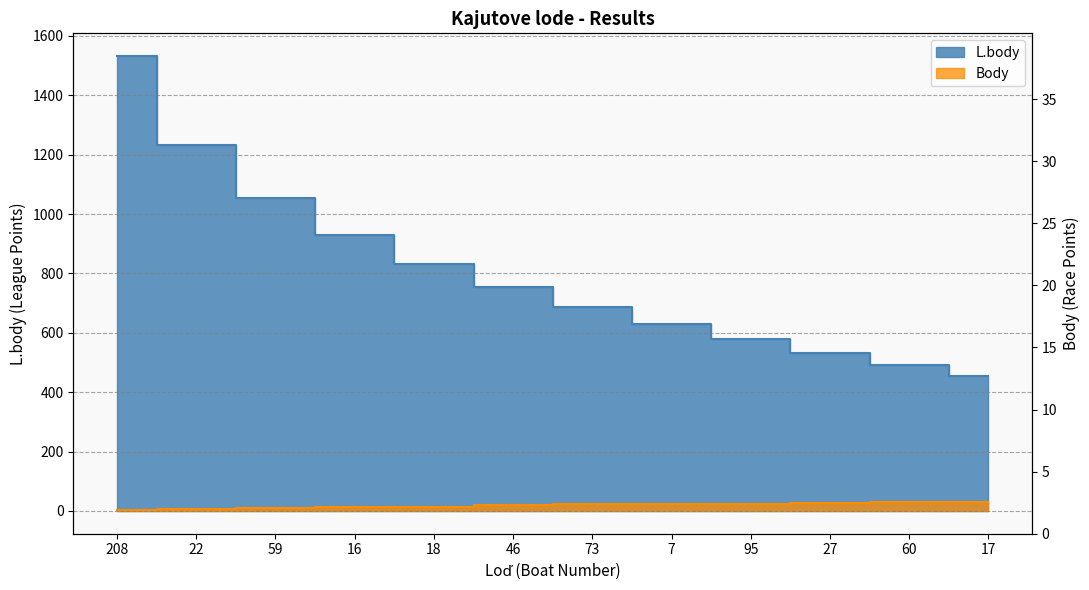

What is the minimum value for Body?

3